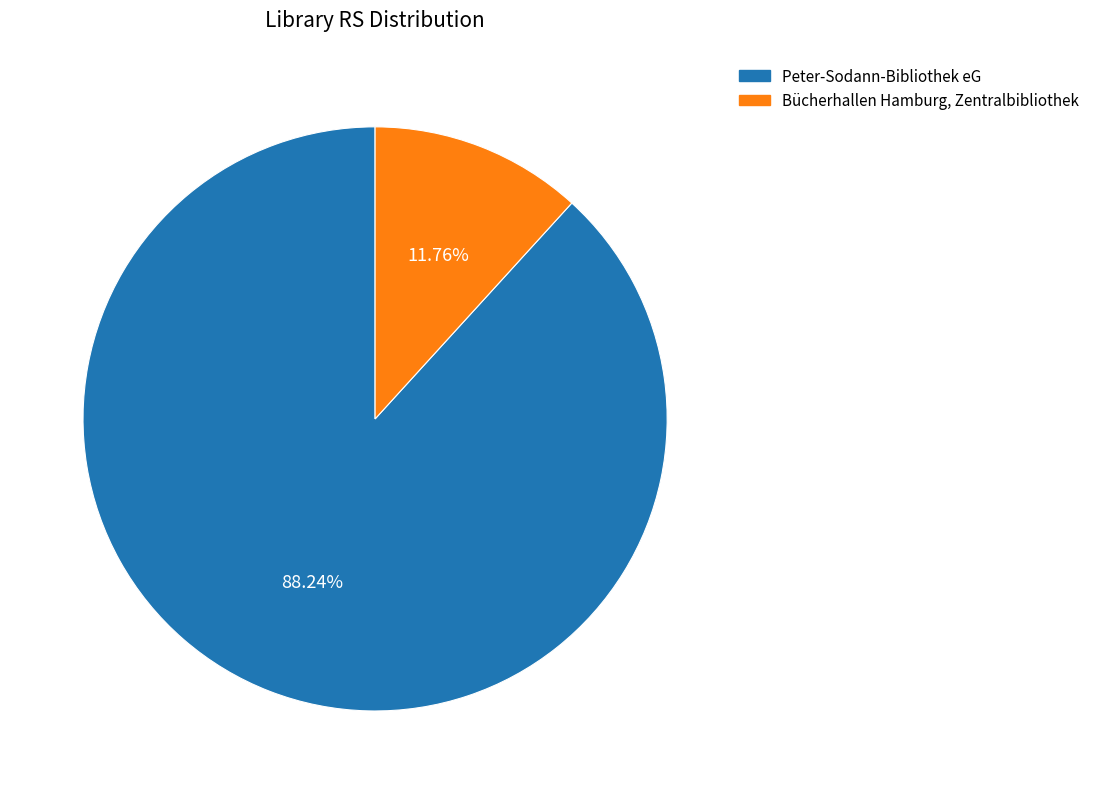

Is it true that Peter-Sodann-Bibliothek eG is 88% of the pie?

True